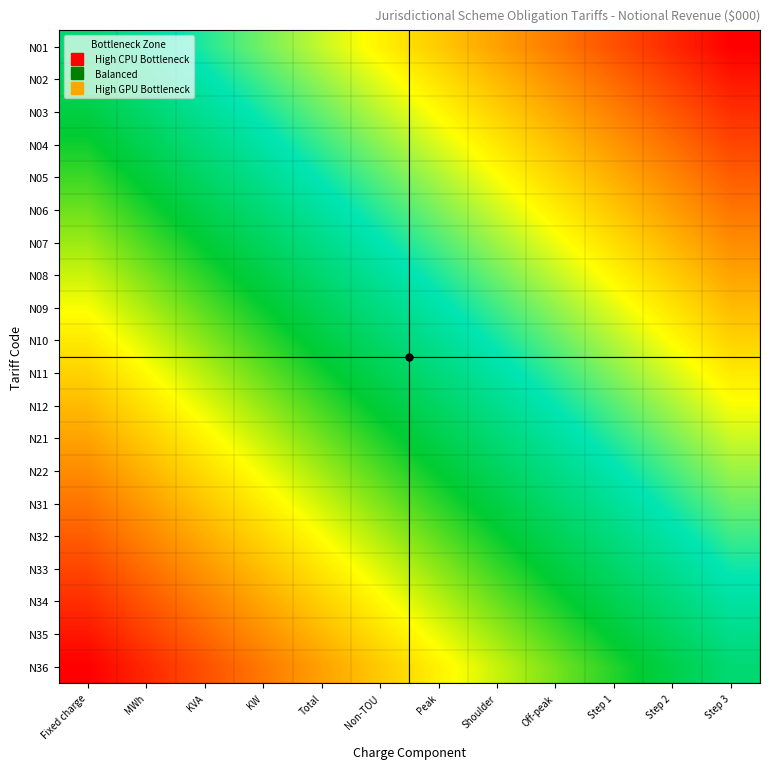

What is the greatest value displayed?

1.0